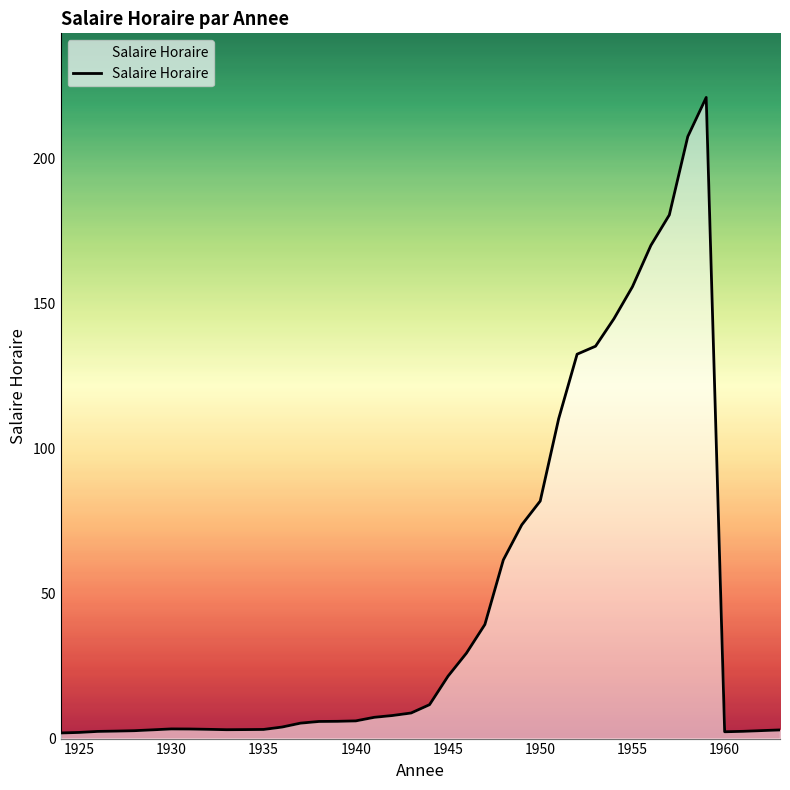

What is the greatest value displayed?

221.0